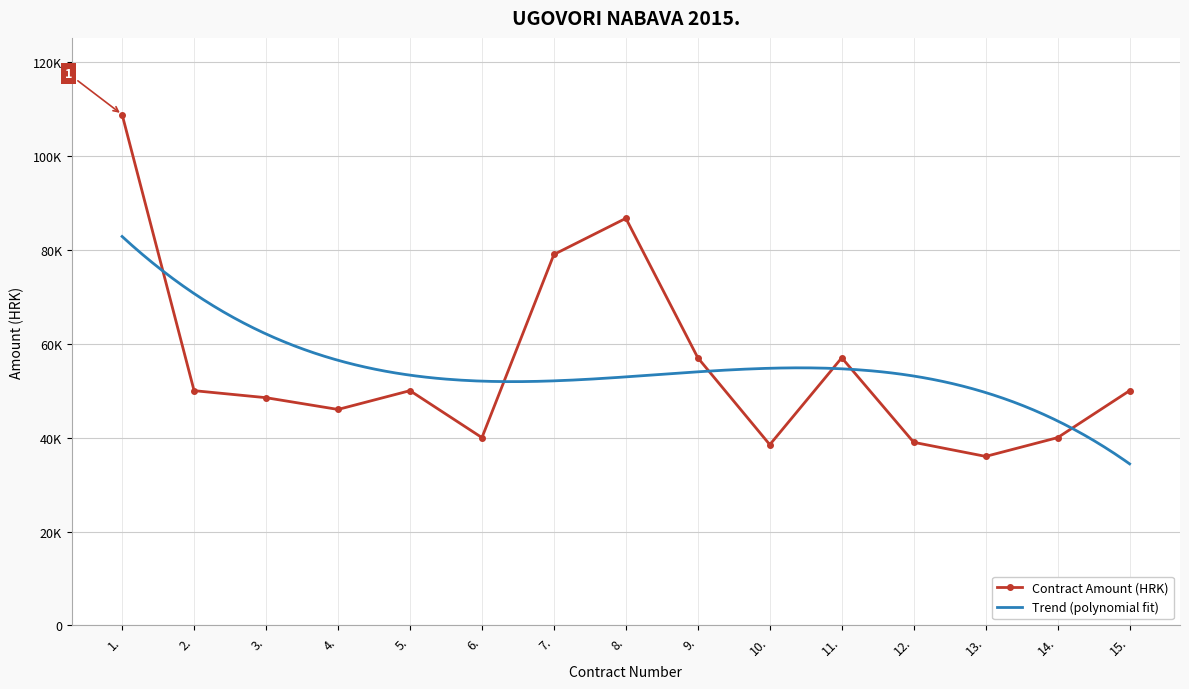

Reading right to left, list all the values displayed in this chart.

15.=50000.0	14.=40000.0	13.=36000.0	12.=39000.0	11.=57000.0	10.=38500.0	9.=57000.0	8.=86700.0	7.=79000.0	6.=40000.0	5.=50000.0	4.=46000.0	3.=48502.7	2.=50000.0	1.=108800.0